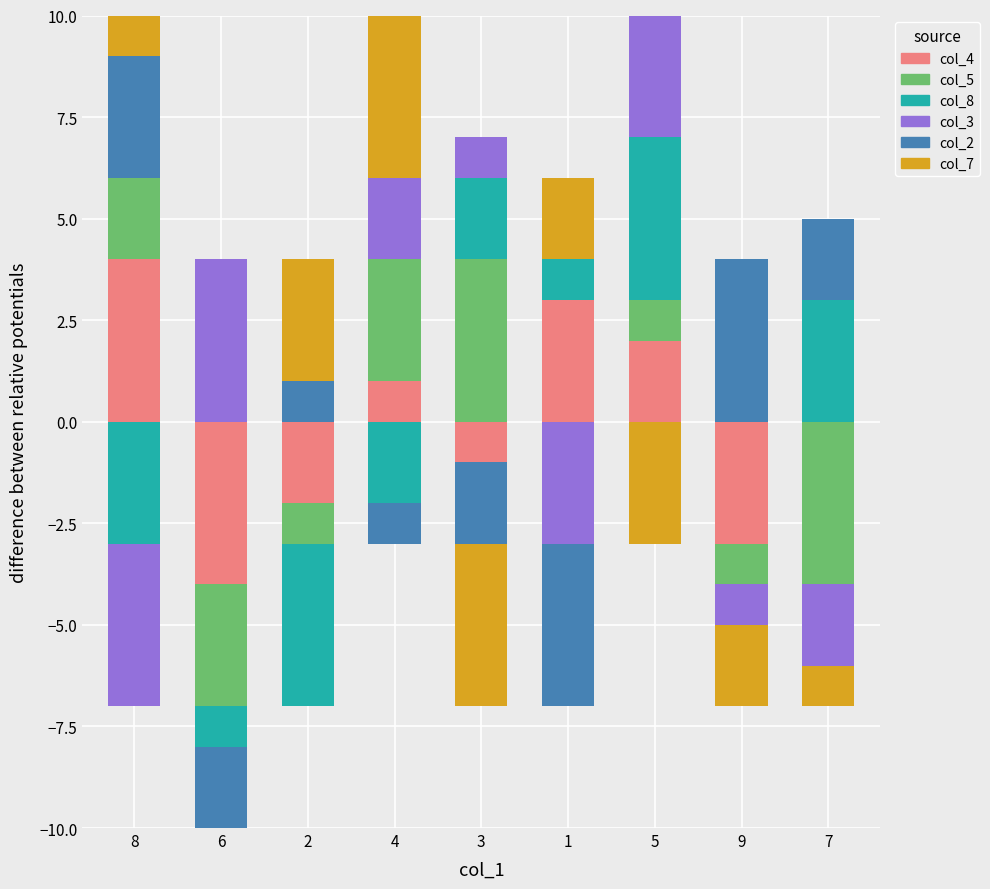

How many positive values does the col_3 series have?

4